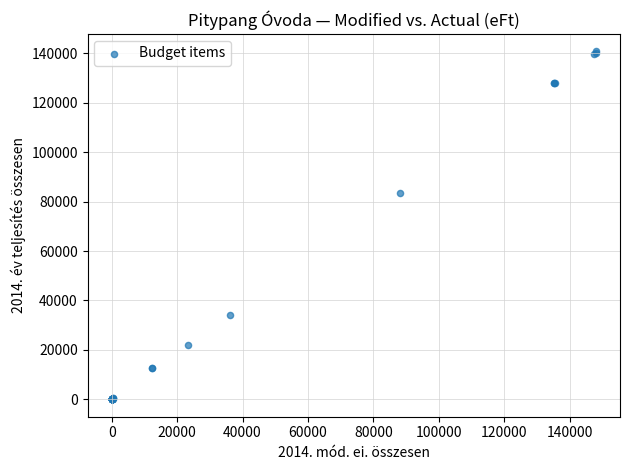

What Y value in the scatter plot is closest to 70384?

83598